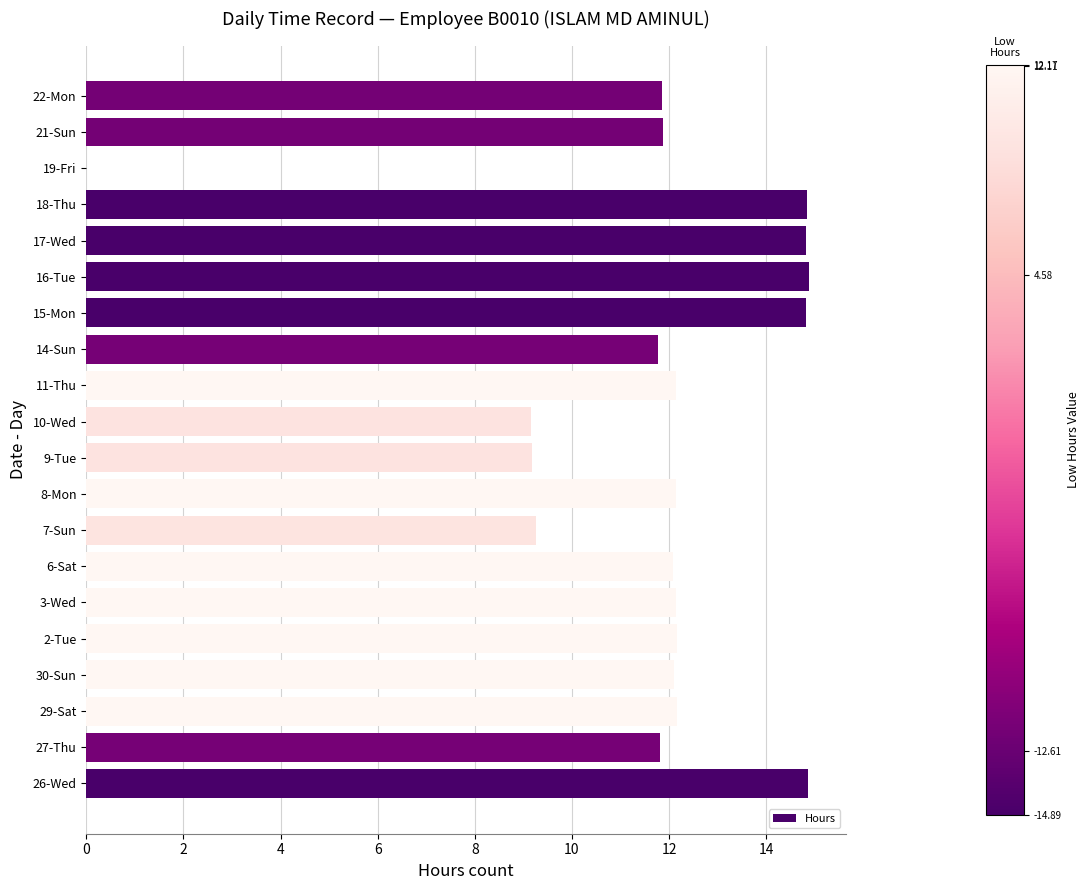

How many data points are above 12?

12